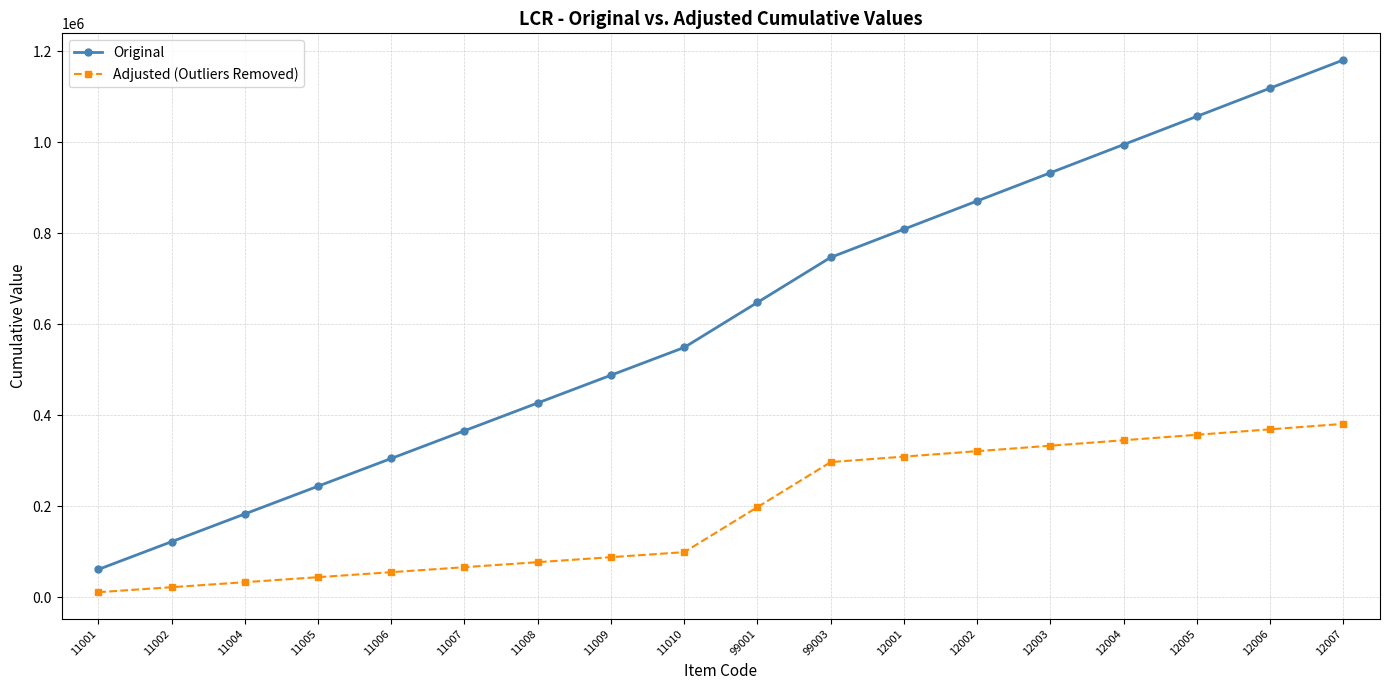

Does the chart have visible grid lines?

Yes